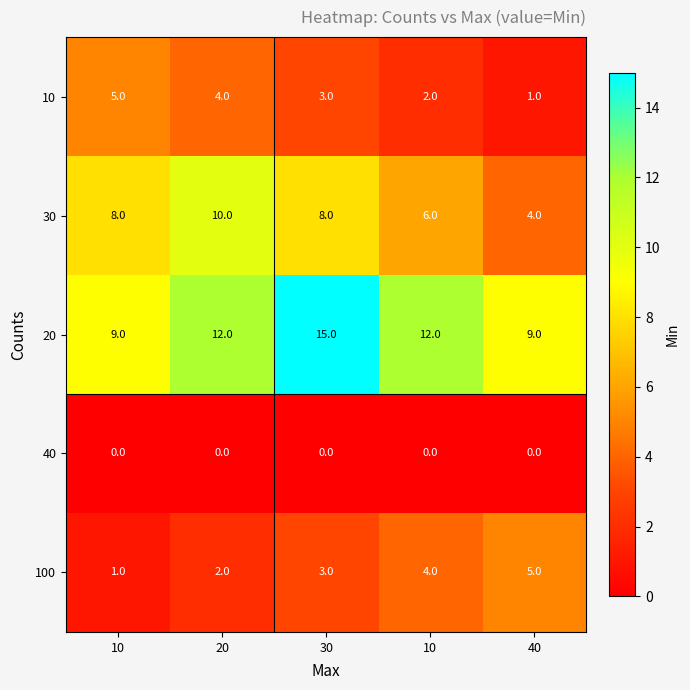

Reading left to right, what are all the values shown in this chart?

10: 10=5.0	20=4.0	30=3.0	10=2.0	40=1.0
30: 10=8.0	20=10.0	30=8.0	10=6.0	40=4.0
20: 10=9.0	20=12.0	30=15.0	10=12.0	40=9.0
40: 10=0.0	20=0.0	30=0.0	10=0.0	40=0.0
100: 10=1.0	20=2.0	30=3.0	10=4.0	40=5.0